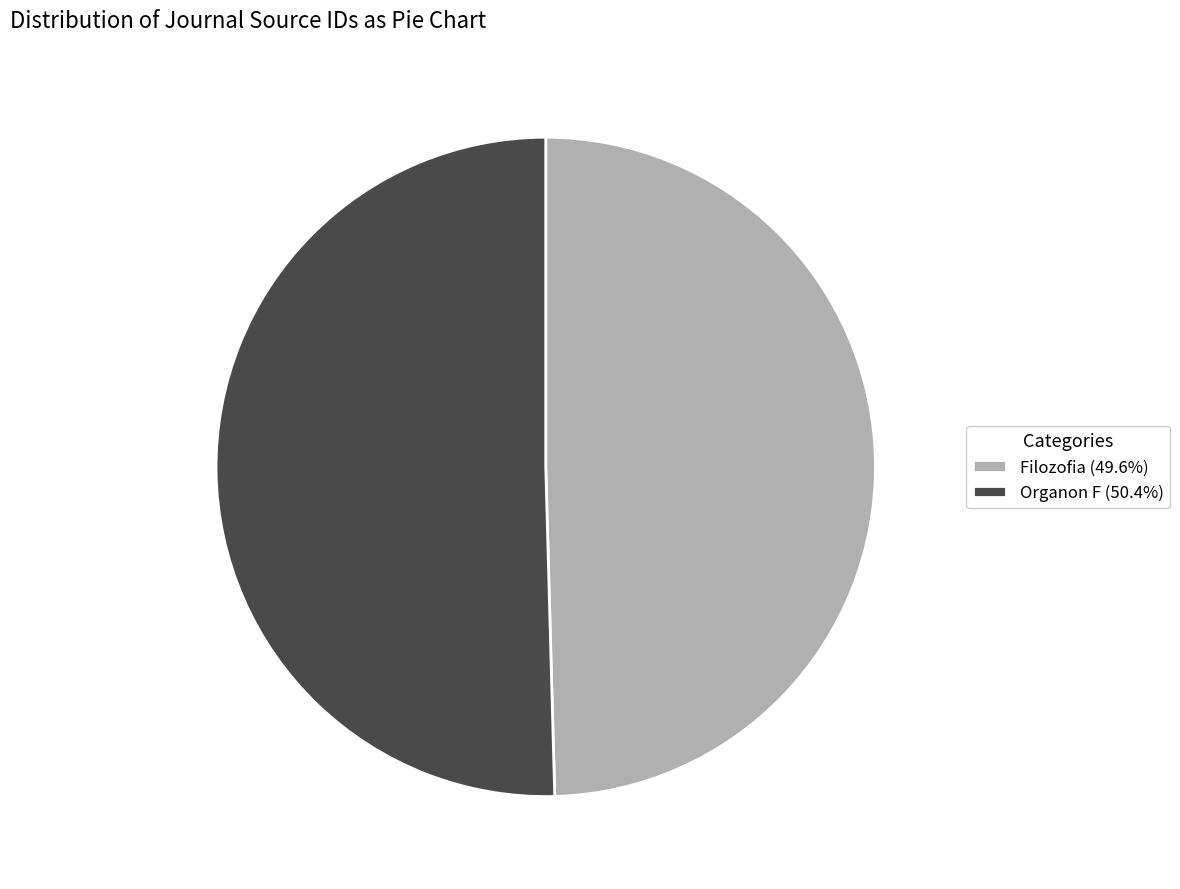

Is the sum of Filozofia (49.6%) and Organon F (50.4%) greater than half?

Yes